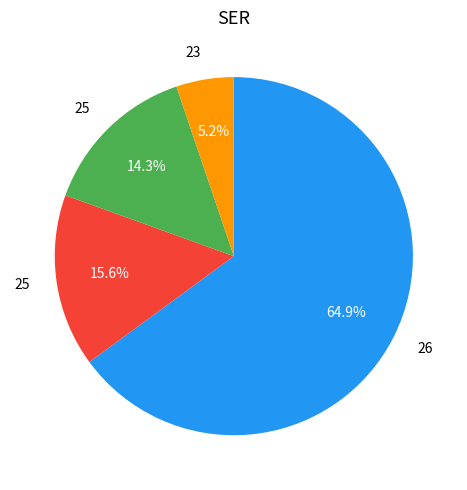

Which category has the biggest portion of the pie?

26